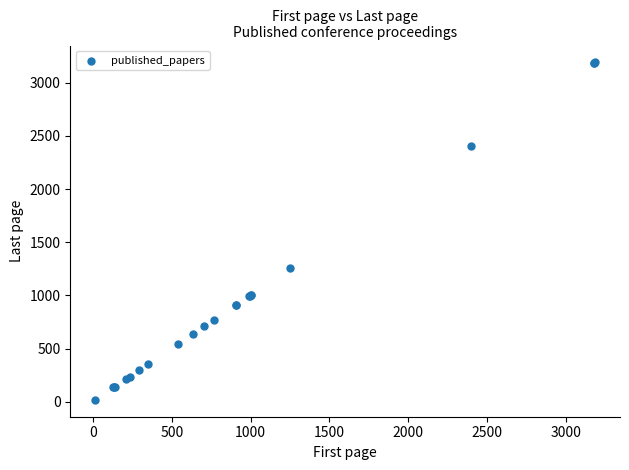

What Y value in the scatter plot is closest to 1604?

1257